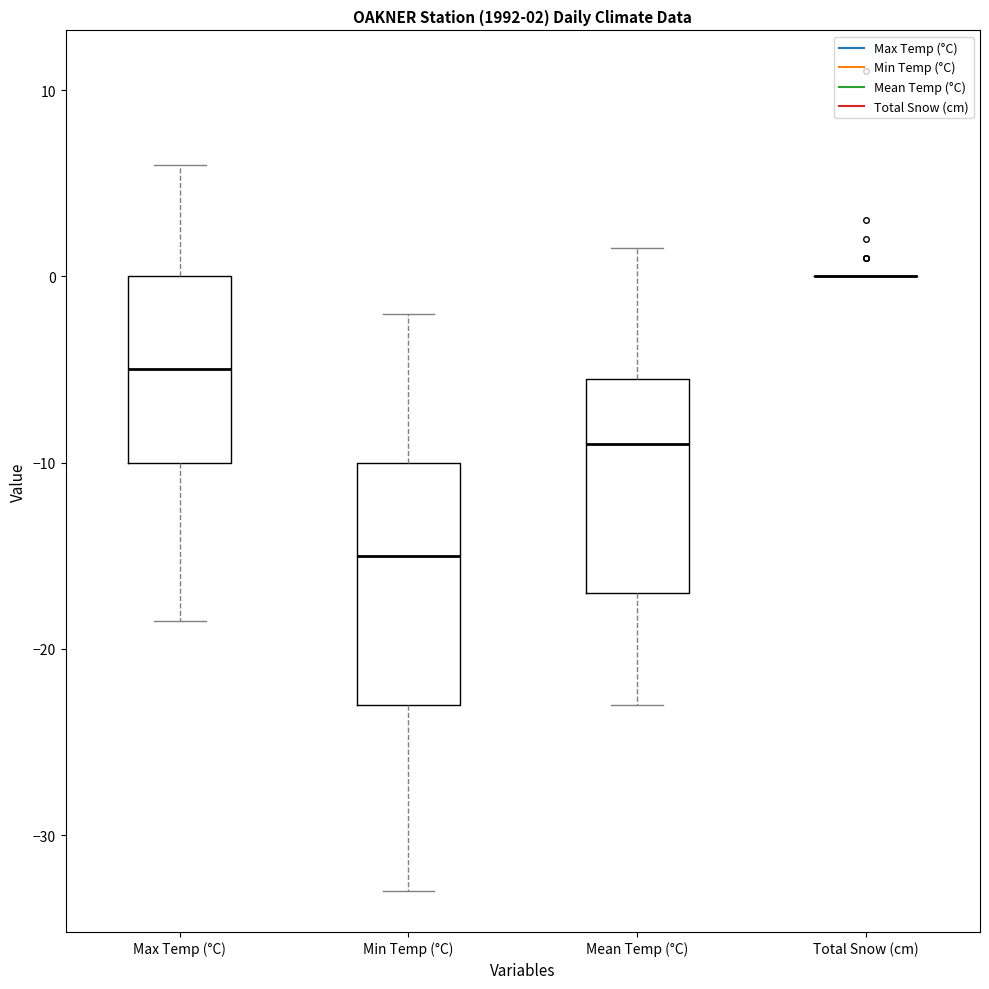

Which box is the tallest, from its lower edge to its upper edge?

Min Temp (°C)